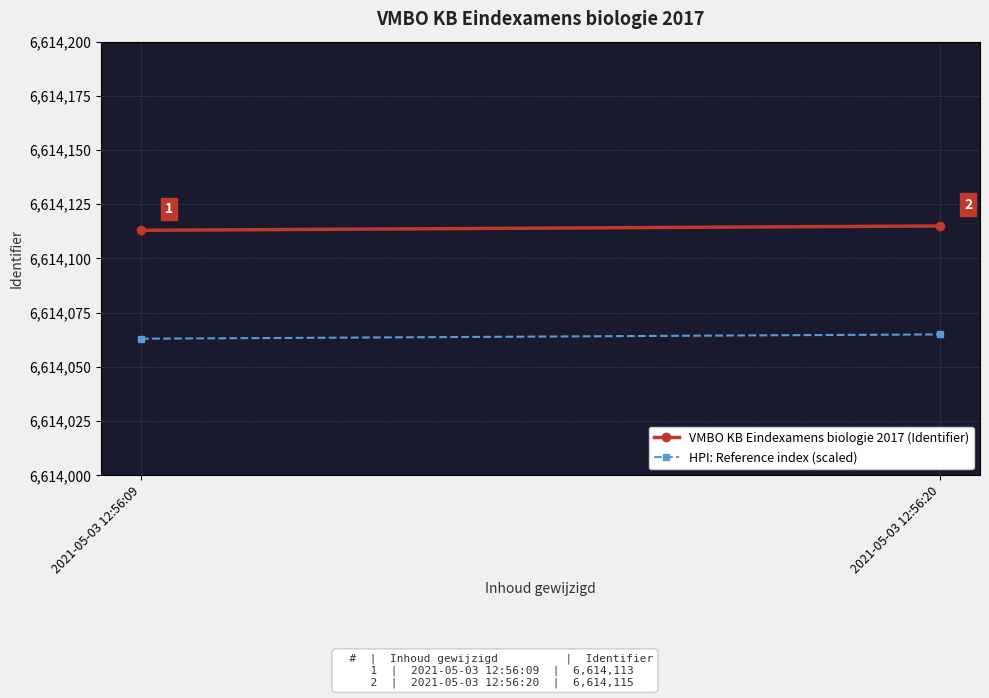

How many lines are shown in the chart?

2